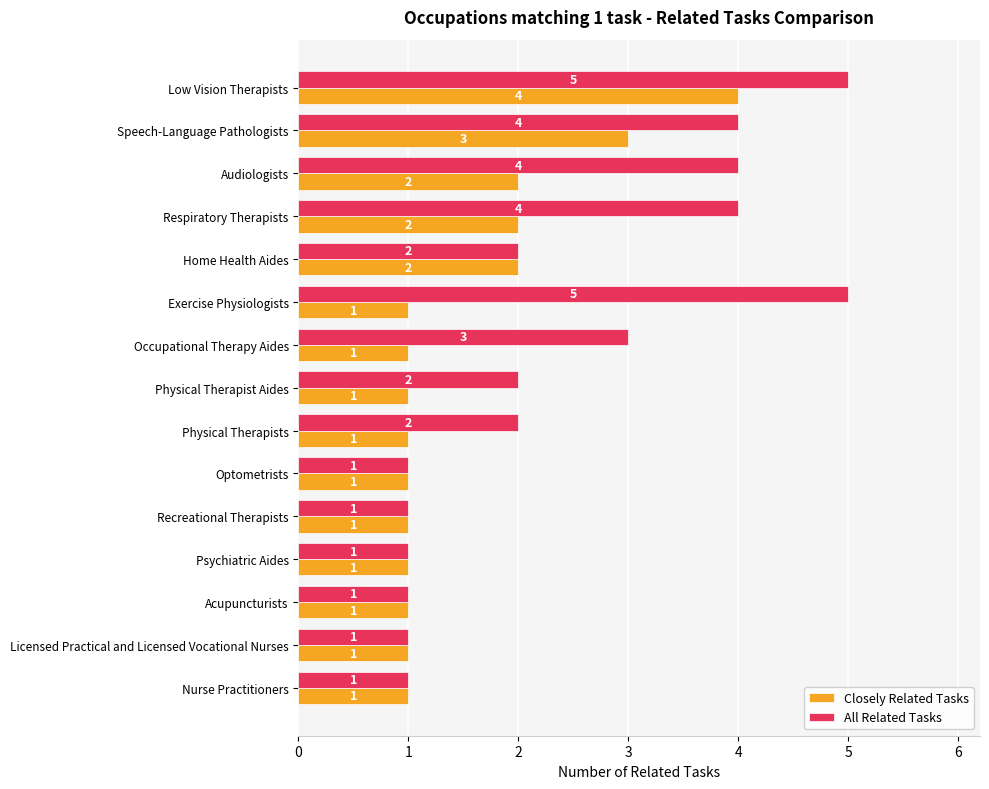

What is the approximate value of Closely Related Tasks at Speech-Language Pathologists?

3